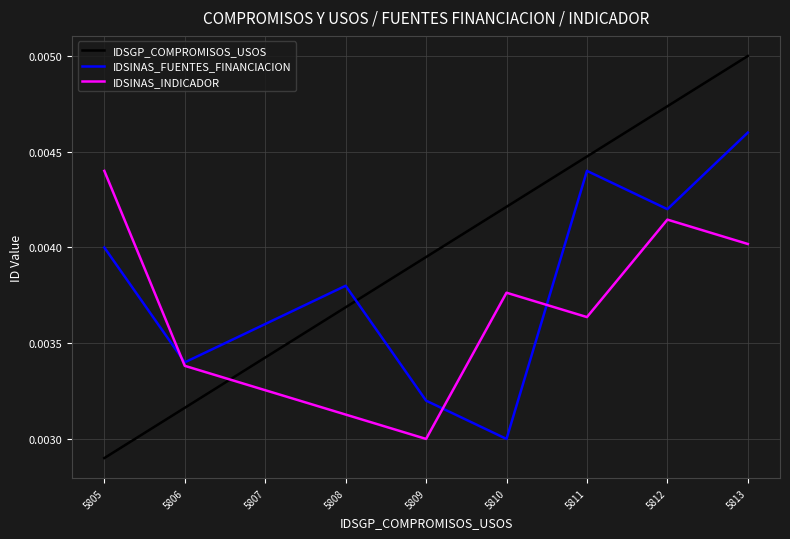

Which series has the largest range (max minus min)?

IDSGP_COMPROMISOS_USOS